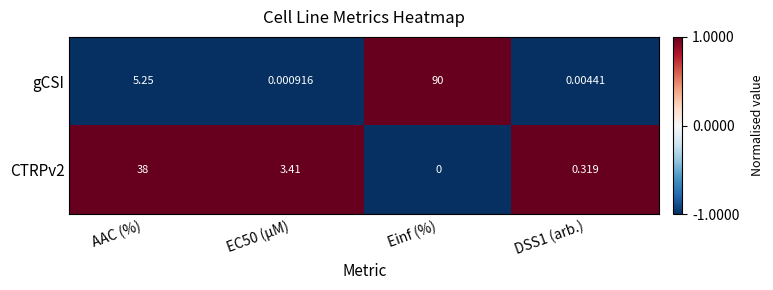

Which category has the highest value across all series?

Einf (%)